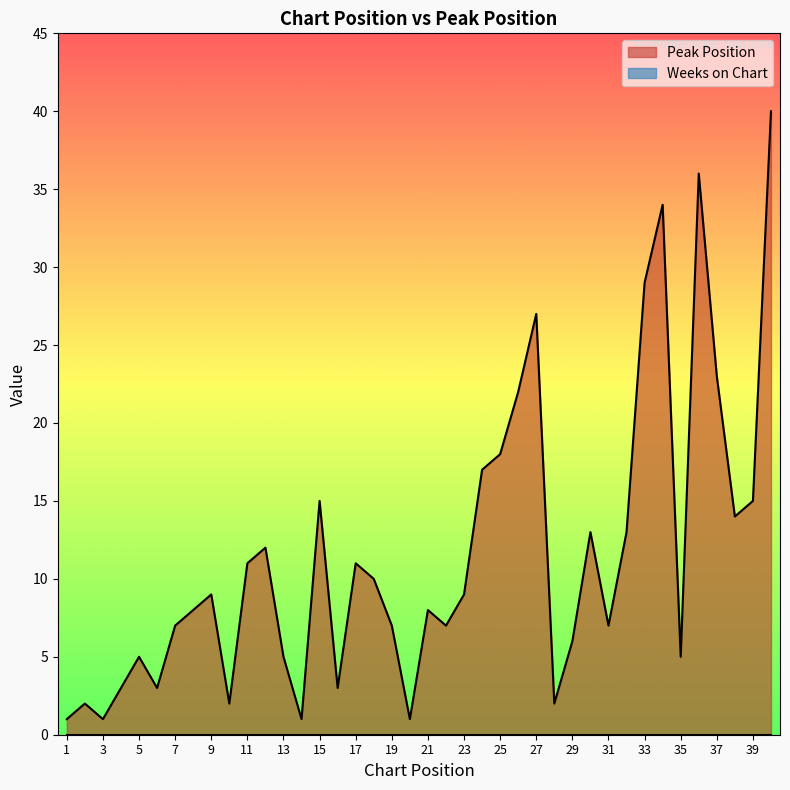

What is the difference between the second highest and second lowest values?

35